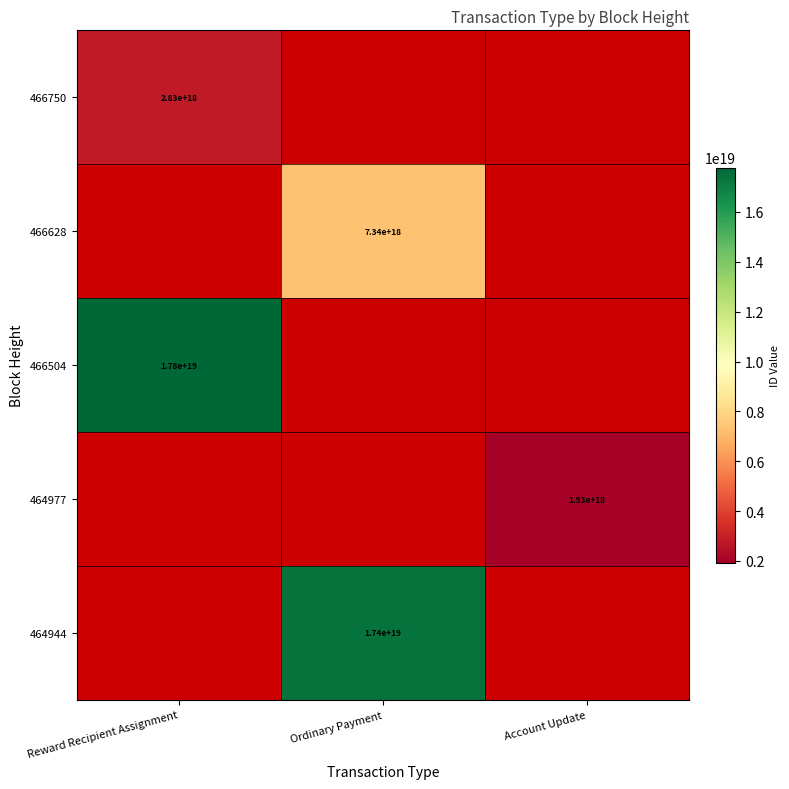

Which category has the highest value across all series?

Reward Recipient Assignment